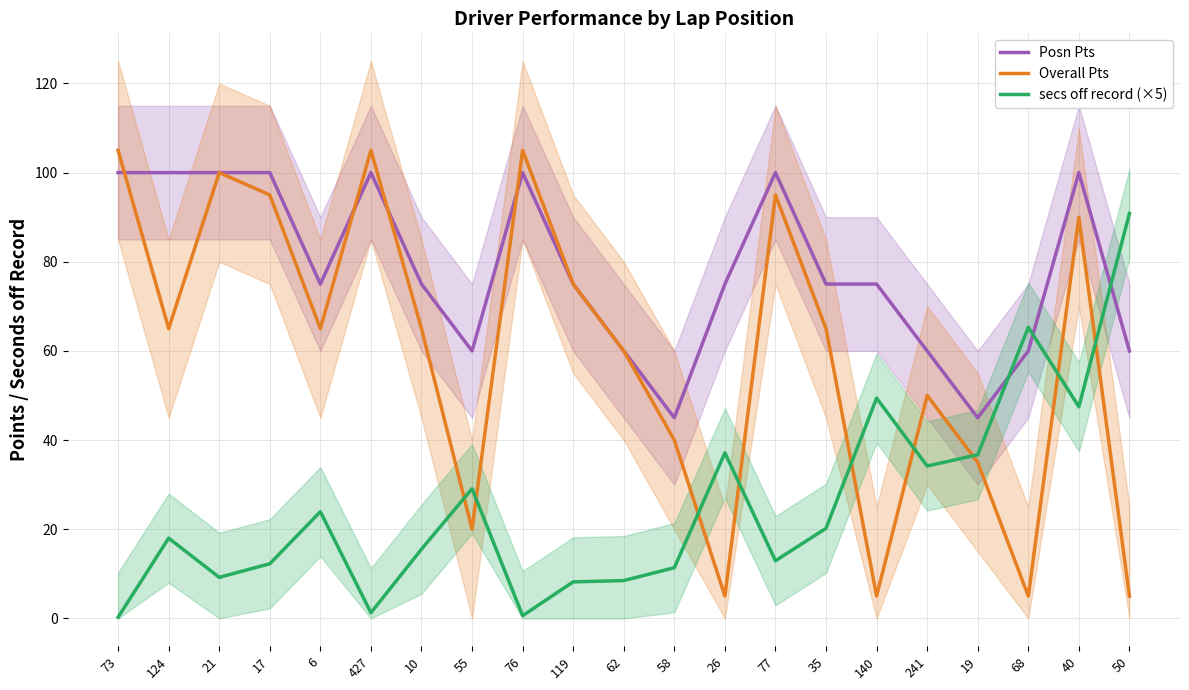

Reading left to right, list all the values displayed in this chart.

Posn Pts: 73=100.0	124=100.0	21=100.0	17=100.0	6=75.0	427=100.0	10=75.0	55=60.0	76=100.0	119=75.0	62=60.0	58=45.0	26=75.0	77=100.0	35=75.0	140=75.0	241=60.0	19=45.0	68=60.0	40=100.0	50=60.0
Overall Pts: 73=105.0	124=65.0	21=100.0	17=95.0	6=65.0	427=105.0	10=65.0	55=20.0	76=105.0	119=75.0	62=60.0	58=40.0	26=5.0	77=95.0	35=65.0	140=5.0	241=50.0	19=35.0	68=5.0	40=90.0	50=5.0
secs off record (×5): 73=0.3	124=18.0	21=9.2	17=12.3	6=23.9	427=1.3	10=15.5	55=29.1	76=0.6	119=8.2	62=8.5	58=11.4	26=37.1	77=12.9	35=20.2	140=49.4	241=34.2	19=36.7	68=65.3	40=47.5	50=90.8